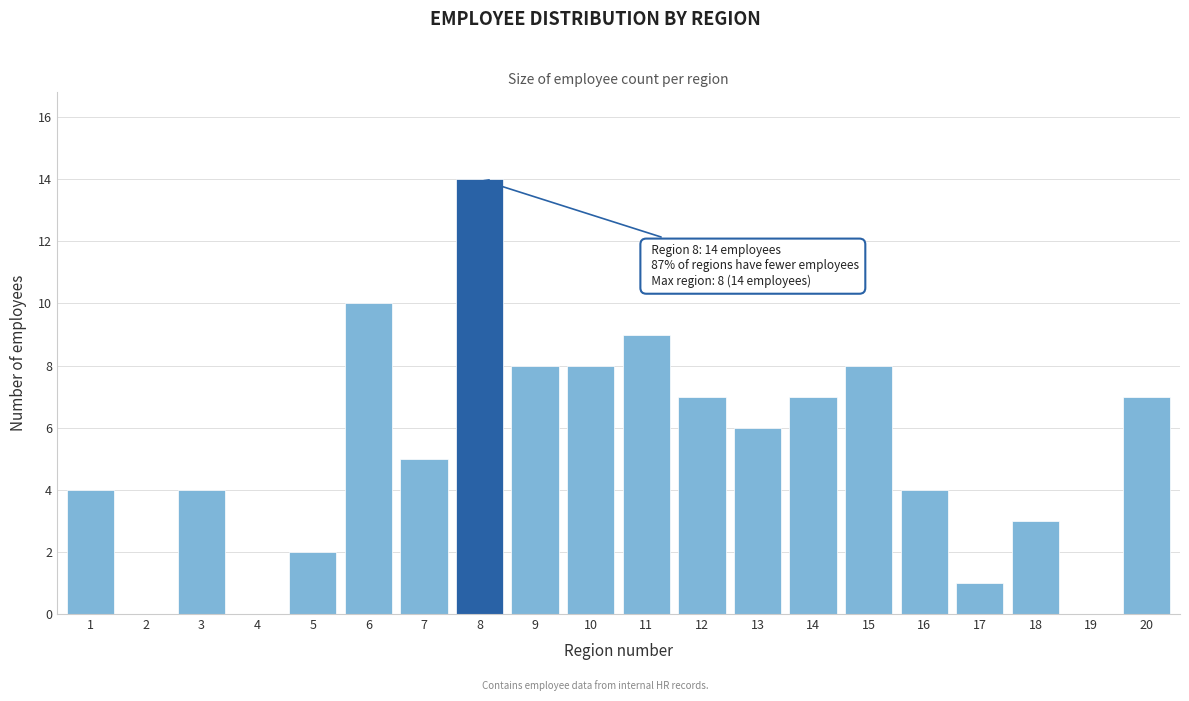

Reading left to right, what are all the values shown in this chart?

1=4	2=0	3=4	4=0	5=2	6=10	7=5	8=14	9=8	10=8	11=9	12=7	13=6	14=7	15=8	16=4	17=1	18=3	19=0	20=7